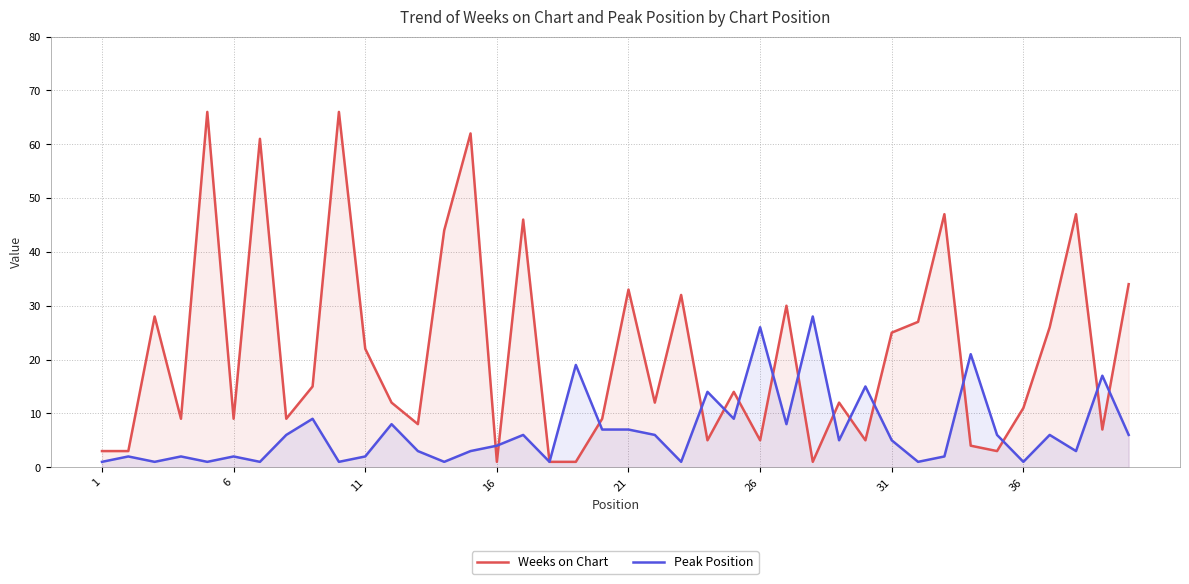

How many data points in Peak Position are above 5?

19